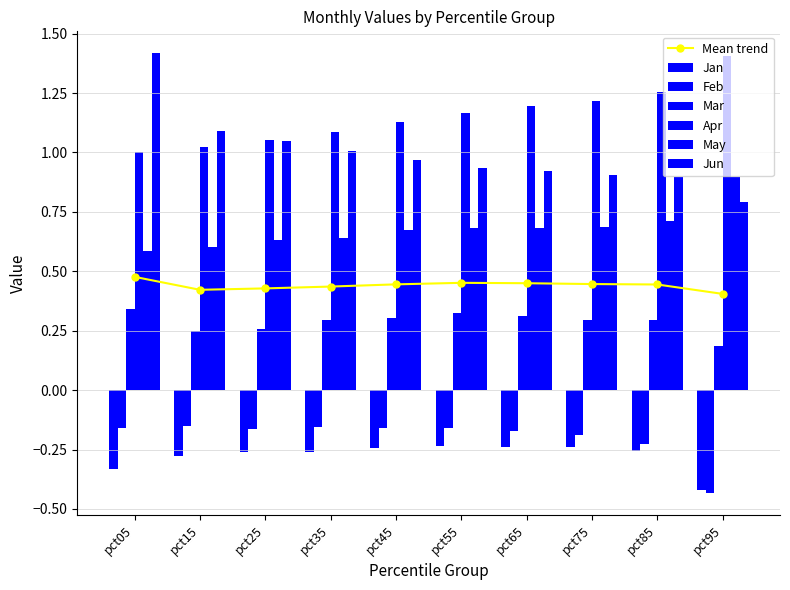

List the labels in order of Apr value, smallest first.

pct05, pct15, pct25, pct35, pct45, pct55, pct65, pct75, pct85, pct95